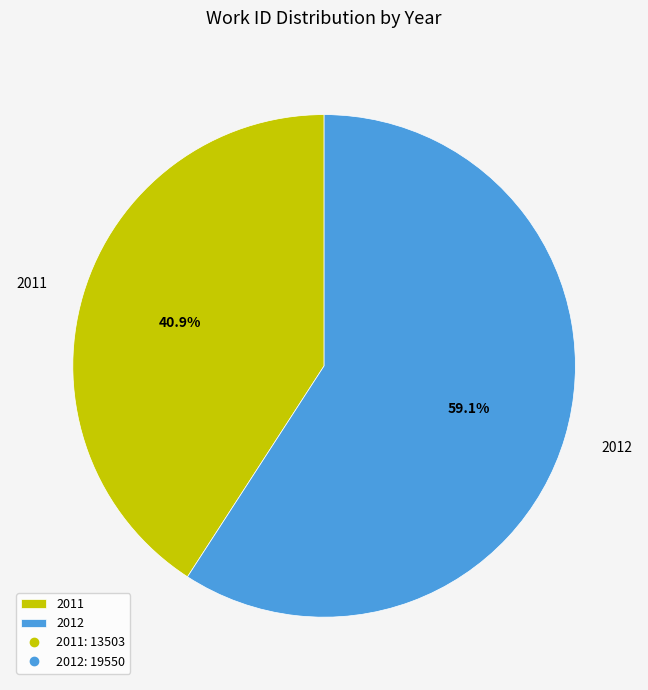

Which category has the smallest portion of the pie?

2011